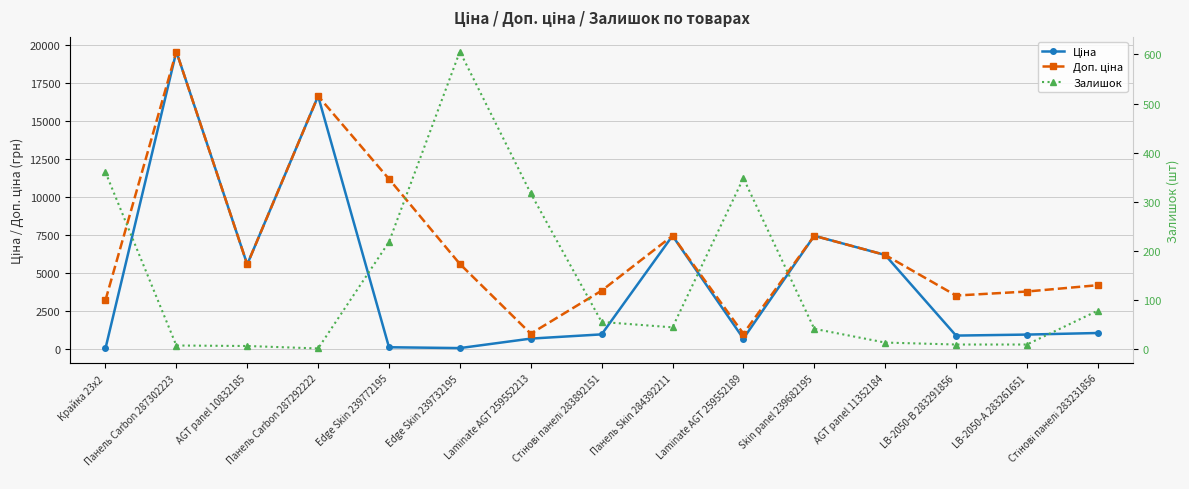

Between Edge Skin 239732195 and Крайка 23x2, which is larger?

Edge Skin 239732195